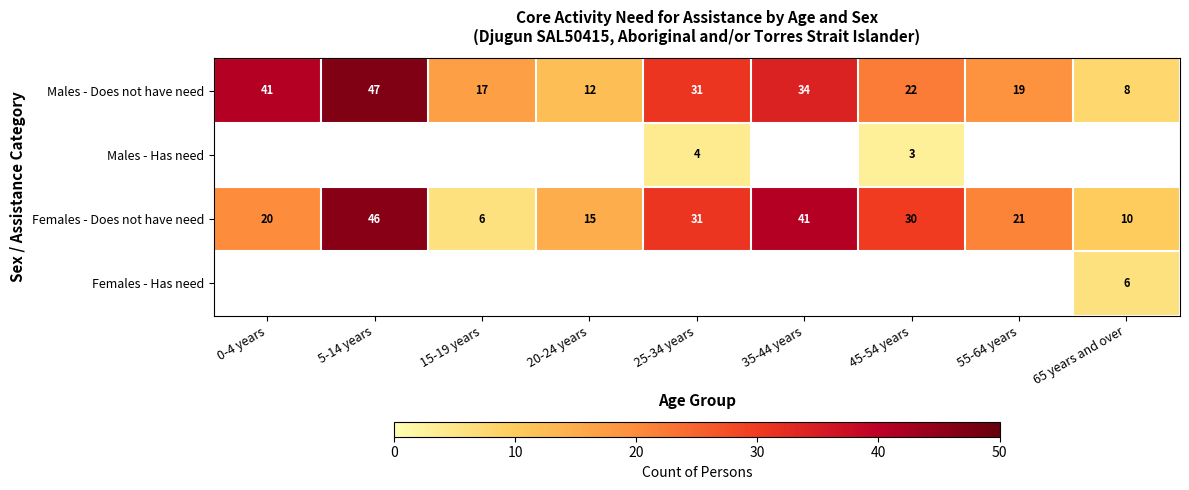

Which category has the lowest value across all series?

45-54 years